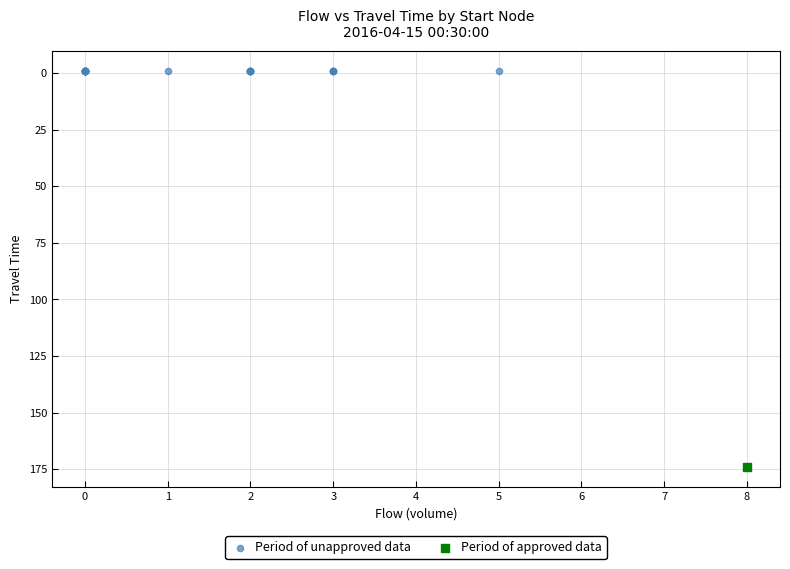

Which series reaches the maximum Y coordinate?

Period of approved data